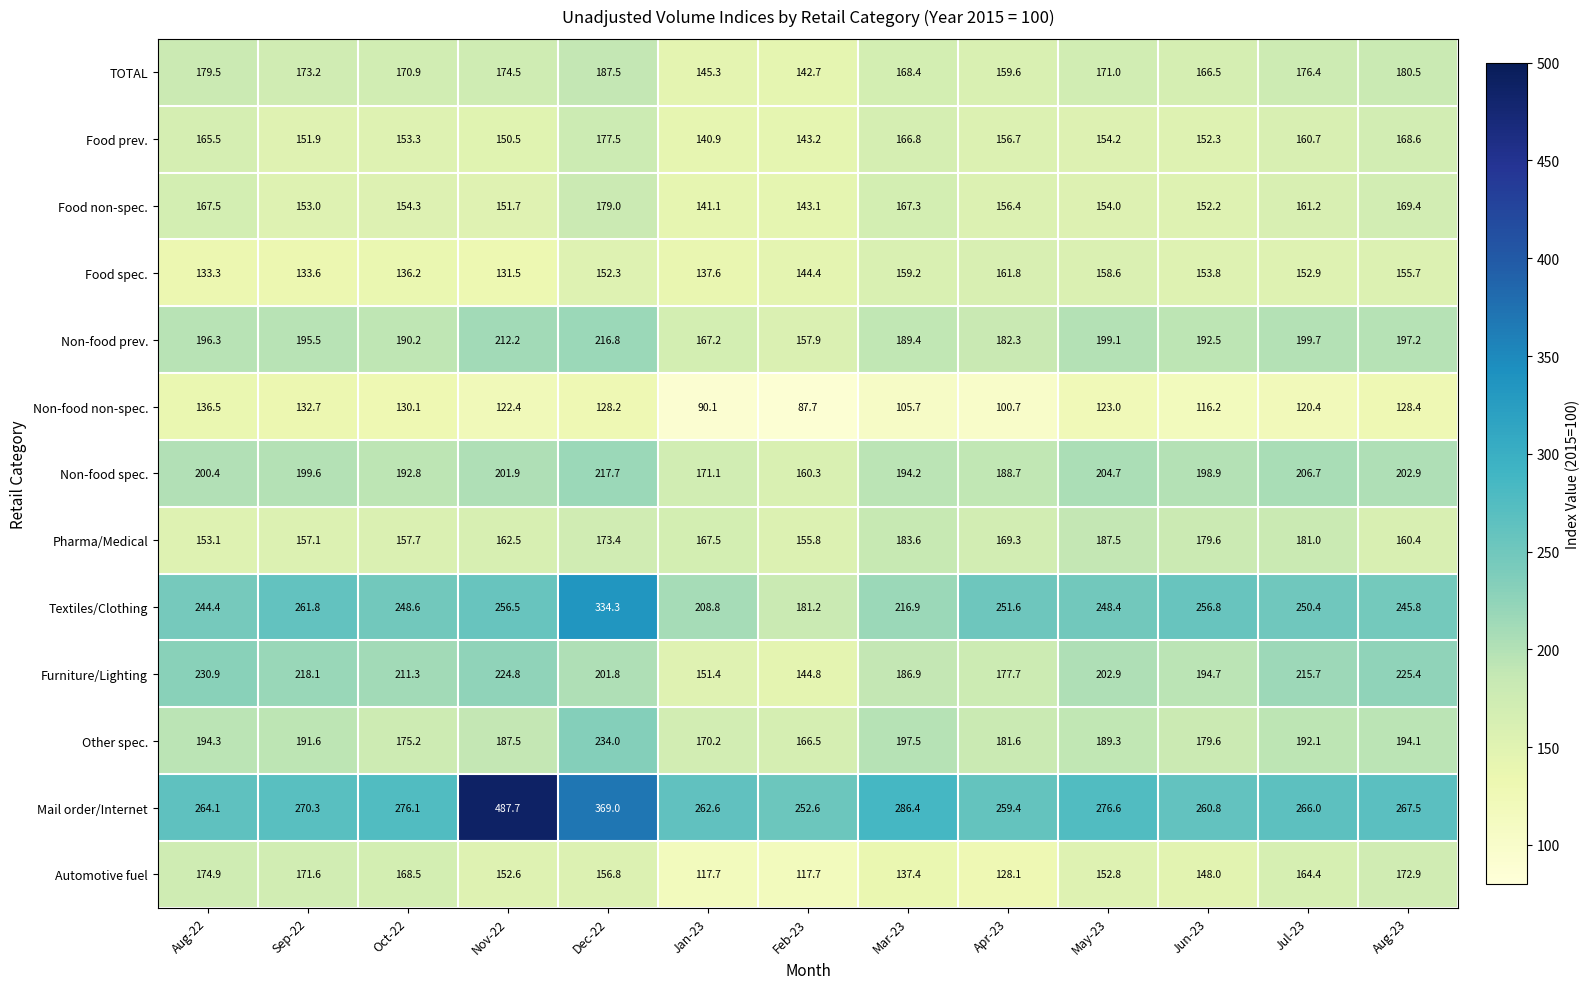

At which label does TOTAL first exceed 171?

Aug-22